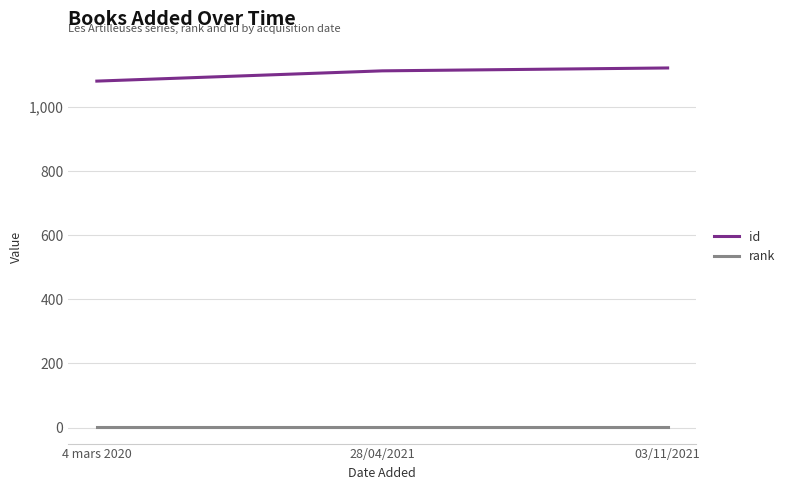

What is the minimum value for id?

1081